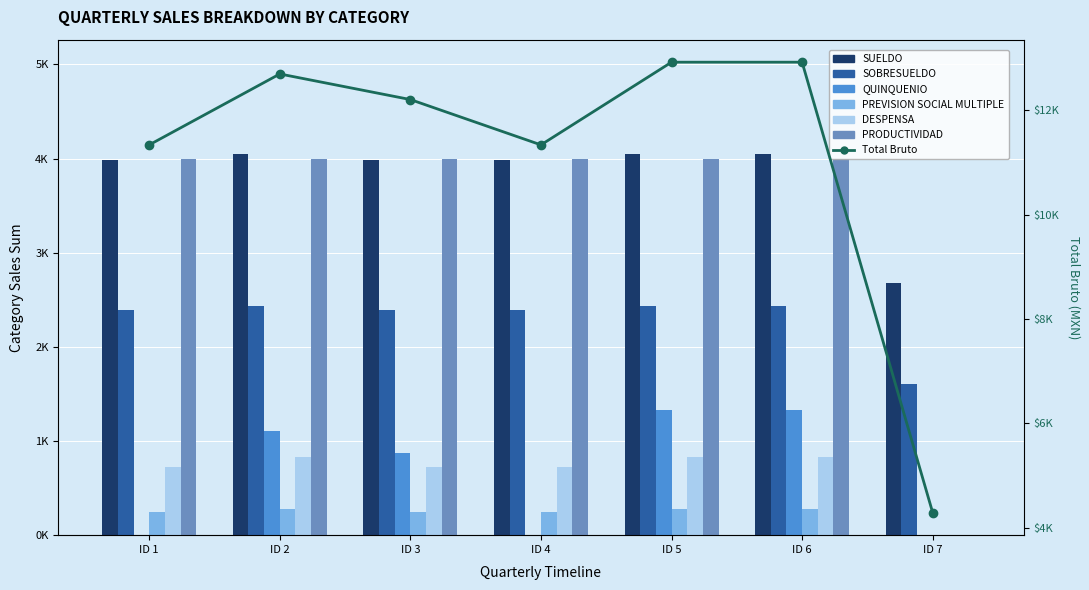

What is the average value of the SOBRESUELDO series?

2294.4